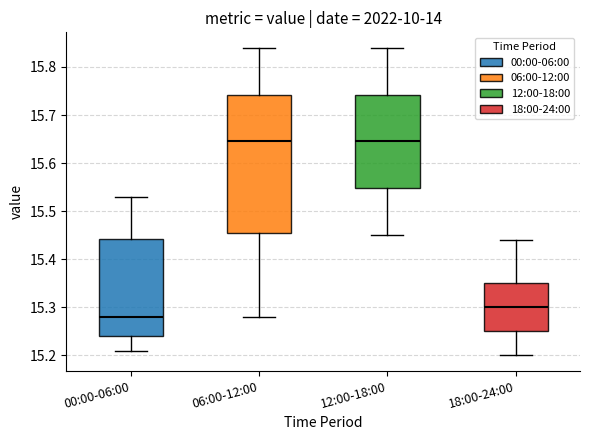

Which box is the tallest, from its lower edge to its upper edge?

06:00-12:00